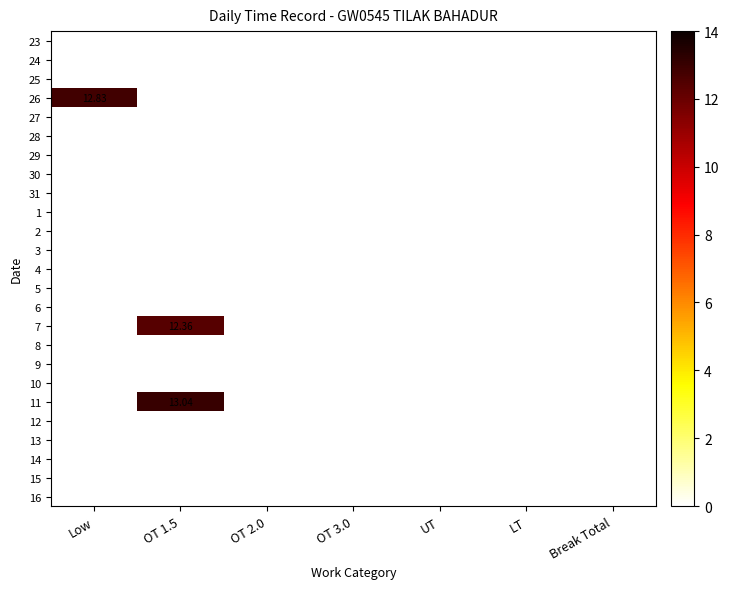

List the series in order of their peak value, highest first.

11, 26, 7, 23, 24, 25, 27, 28, 29, 30, 31, 1, 2, 3, 4, 5, 6, 8, 9, 10, 12, 13, 14, 15, 16